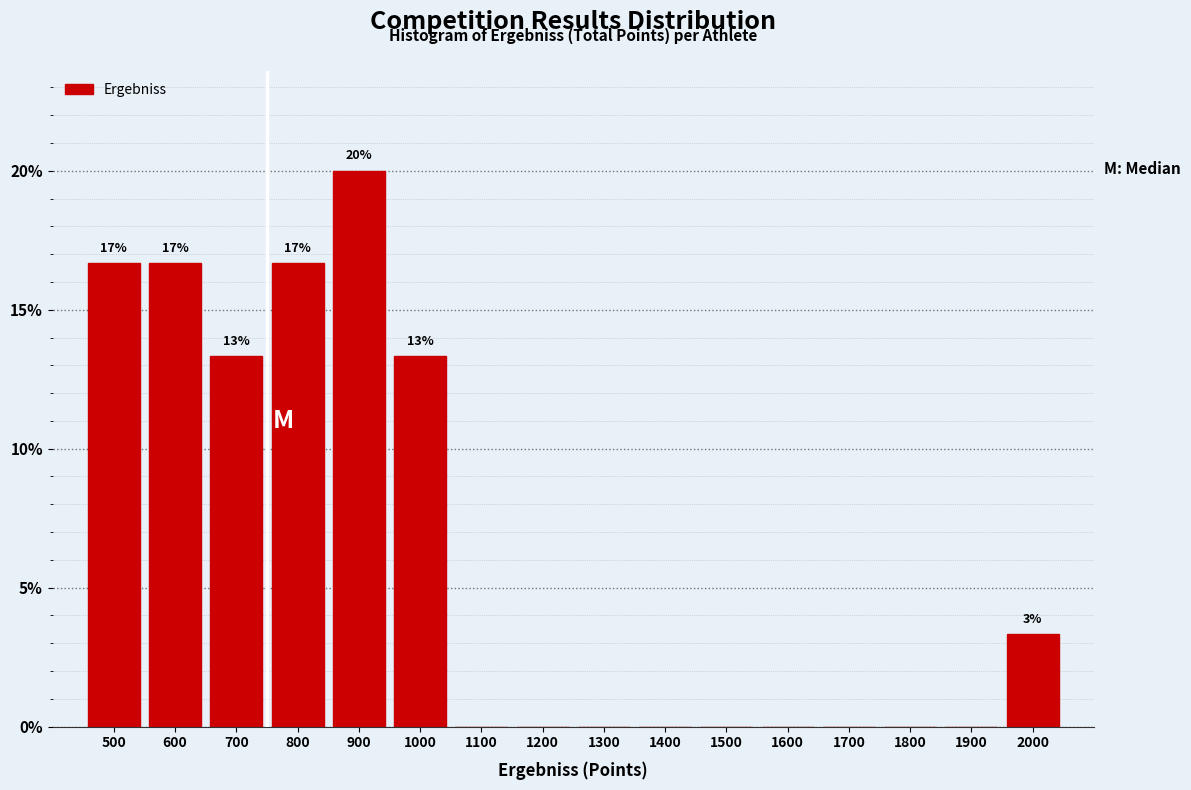

Reading left to right, transcribe all the data shown in this chart.

500=16.7	600=16.7	700=13.3	800=16.7	900=20.0	1000=13.3	1100=0.0	1200=0.0	1300=0.0	1400=0.0	1500=0.0	1600=0.0	1700=0.0	1800=0.0	1900=0.0	2000=3.3